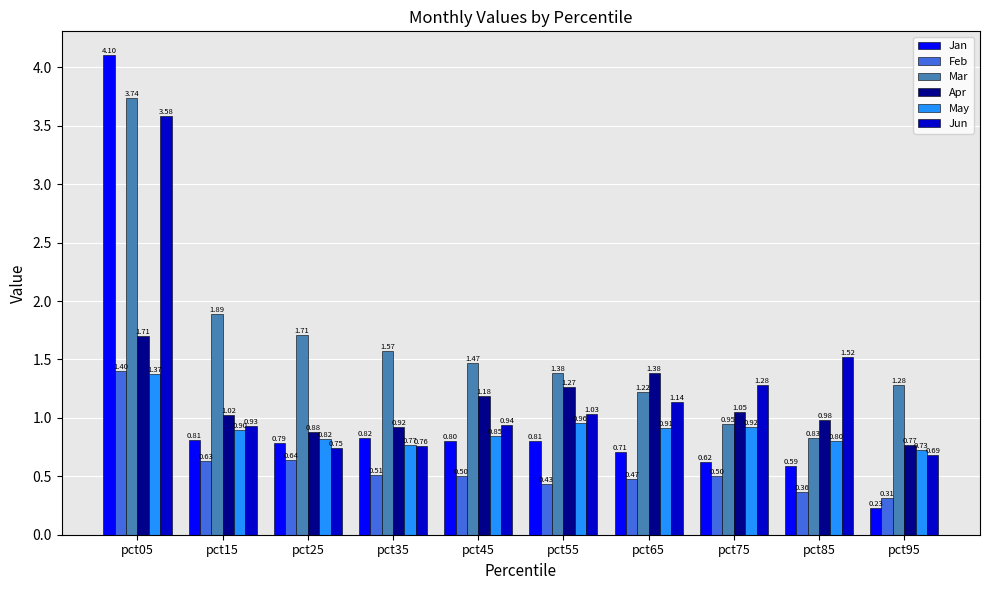

At which label is Jun closest to 2?

pct85